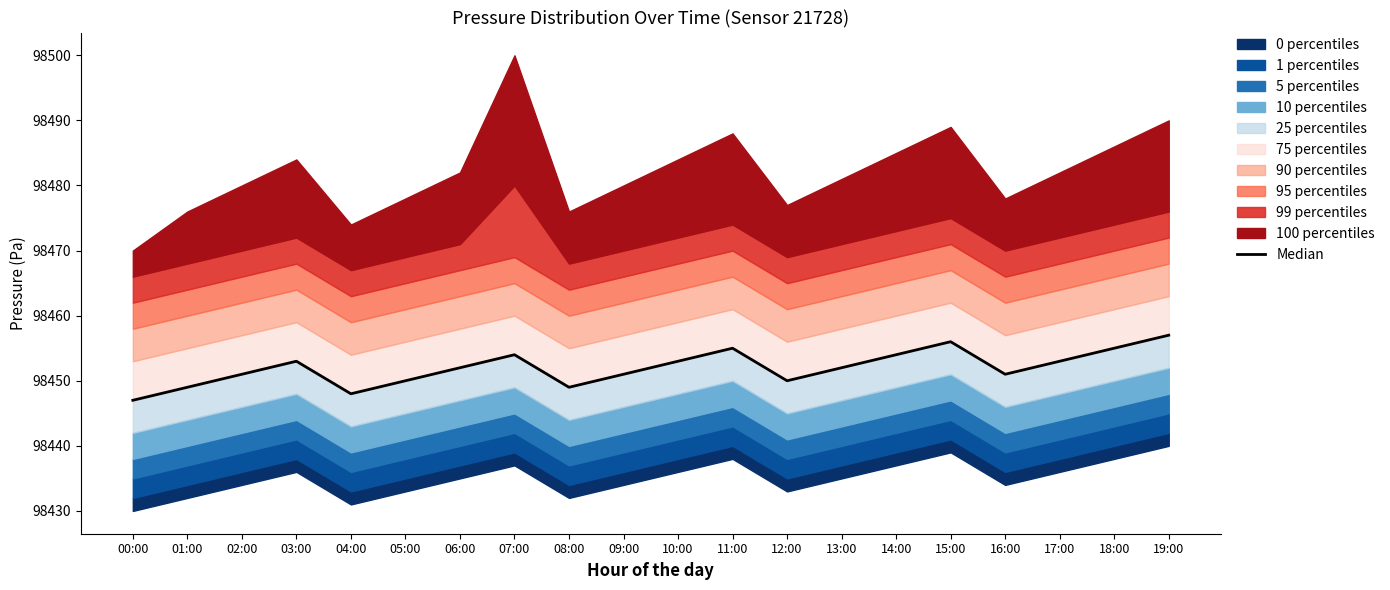

How many data points are above 98452?

9